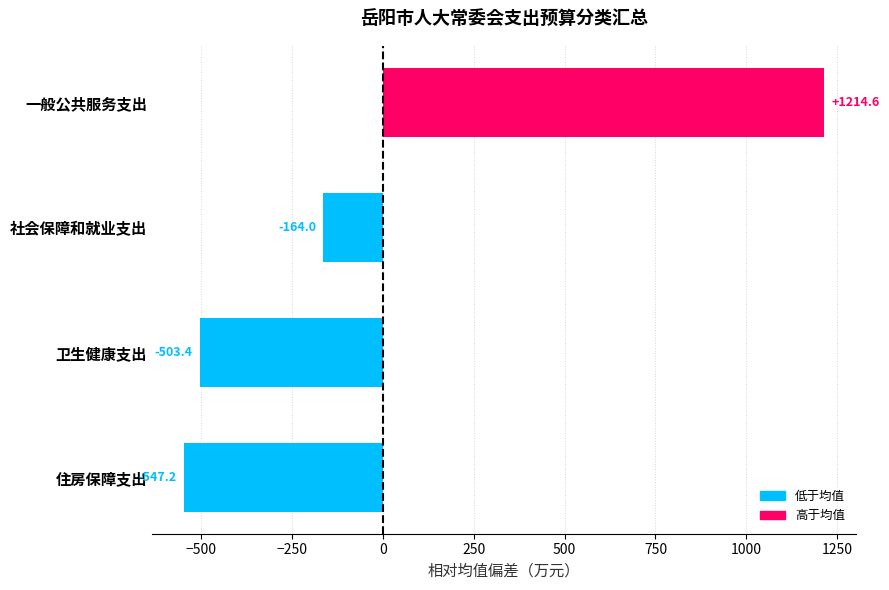

What is the difference between the maximum and second lowest values?

1718.0